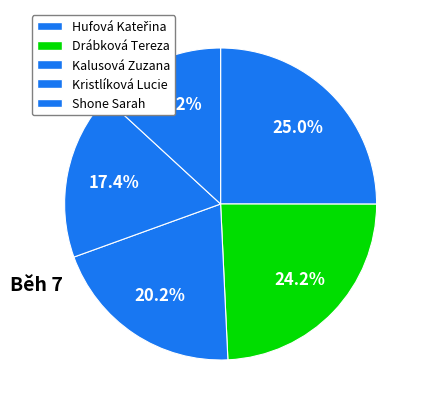

What percentage is the Kalusová Zuzana slice, to the nearest percent?

20%